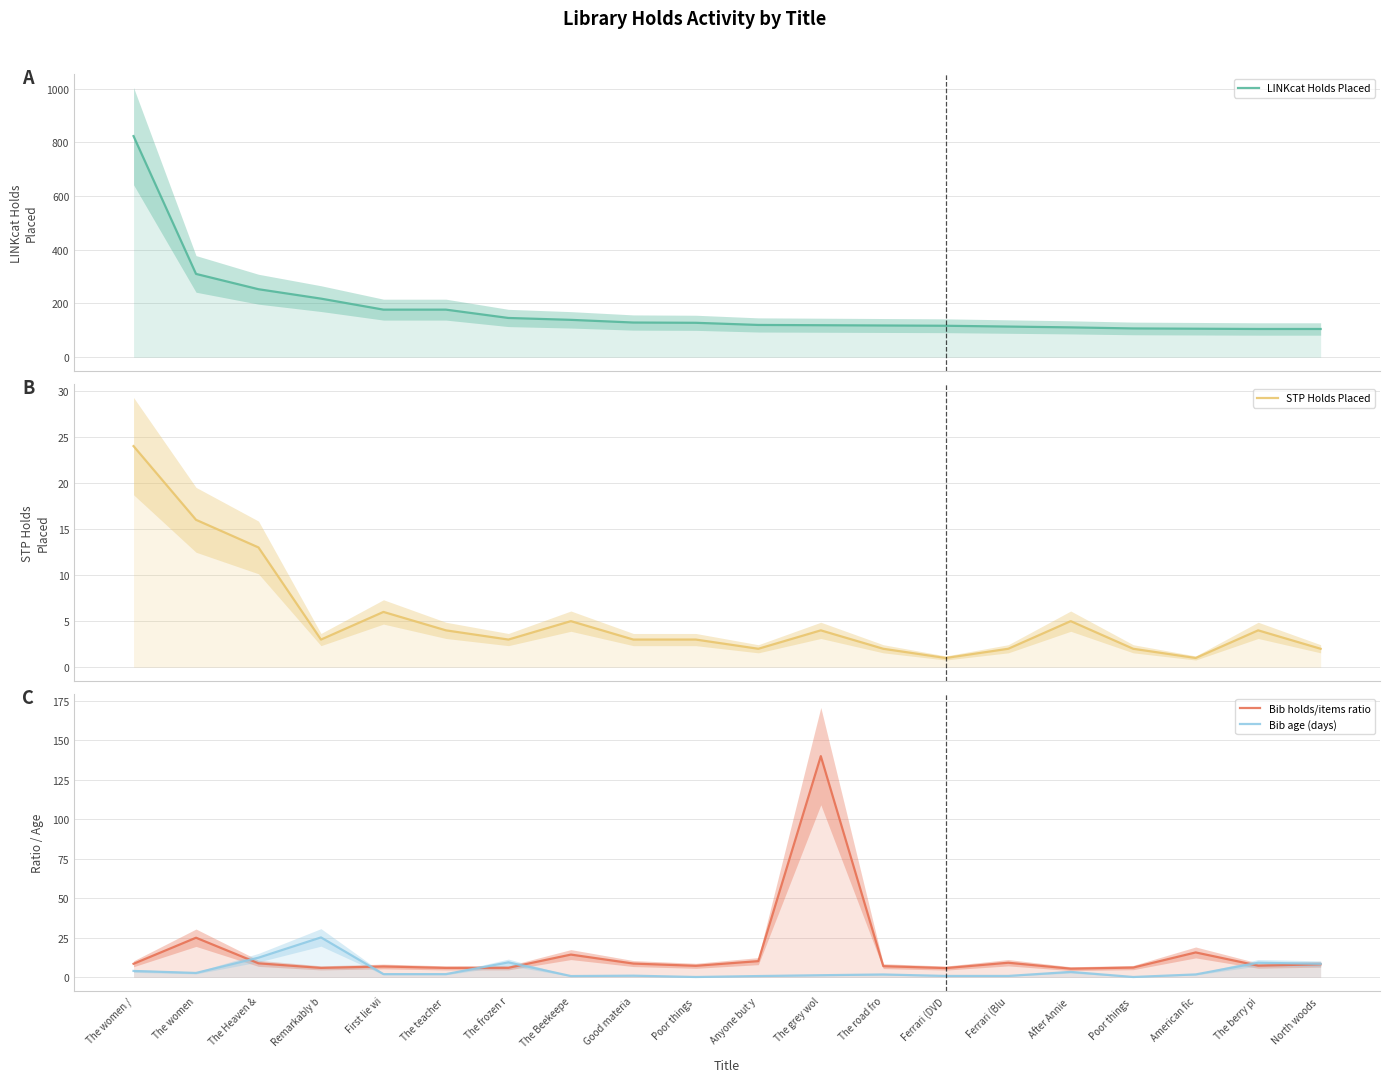

At which category is the sum across all series the highest?

The women /